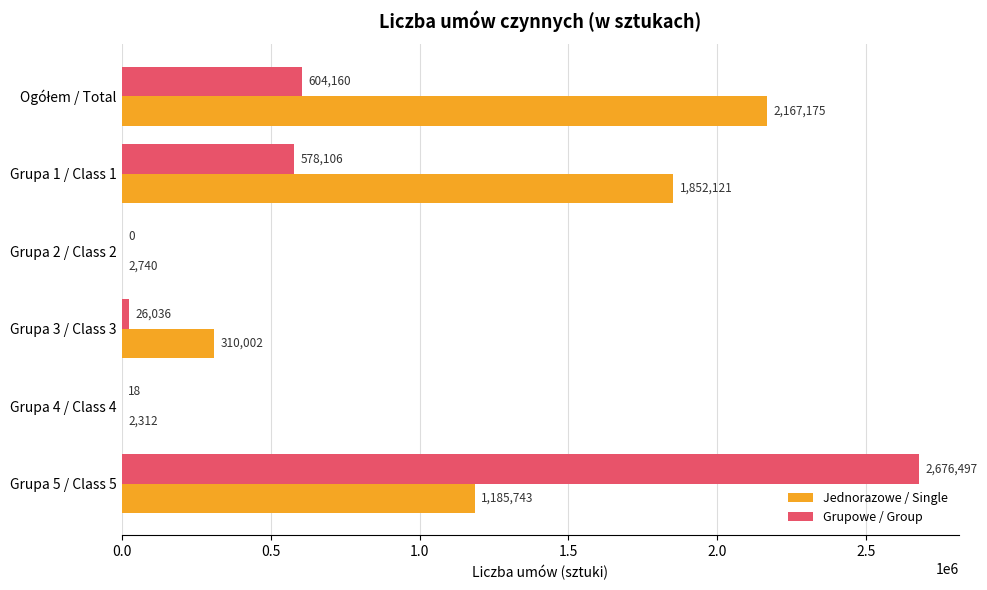

Which series changed the most between Grupa 1 / Class 1 and Grupa 4 / Class 4?

Jednorazowe / Single